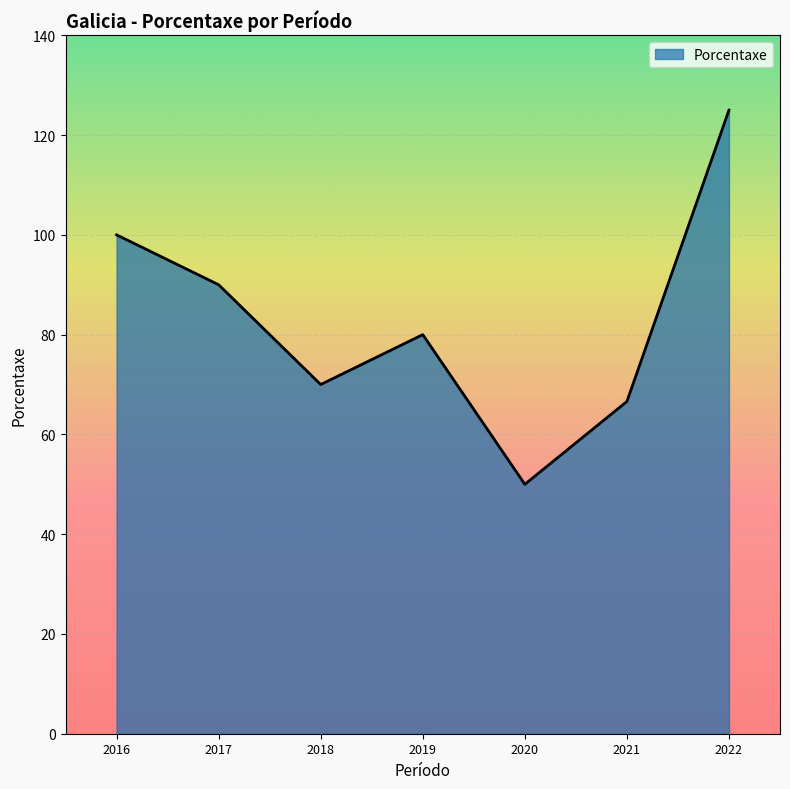

True or false: the data has more than 0 interior local peaks.

True